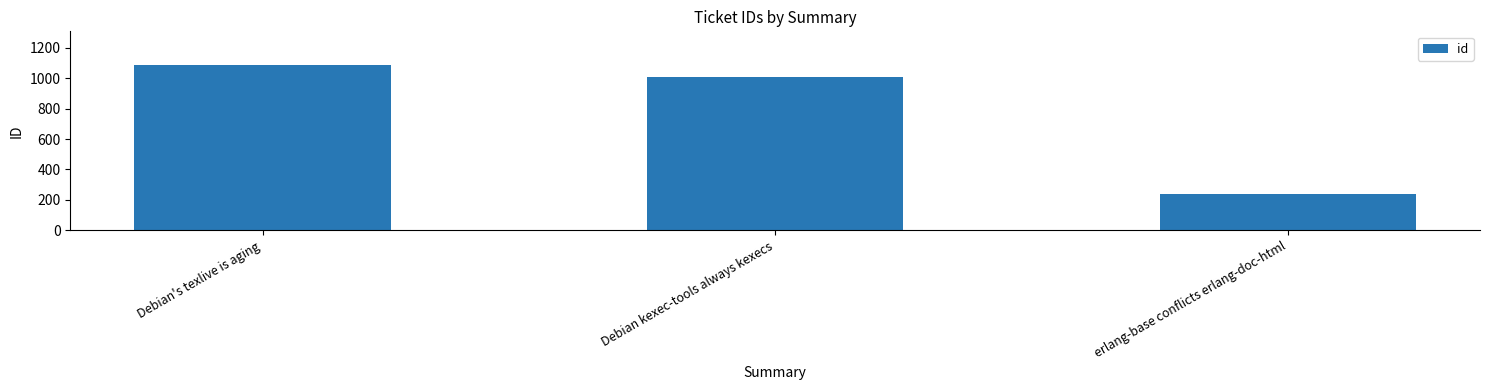

Which has a higher value, Debian kexec-tools always kexecs or erlang-base conflicts erlang-doc-html?

Debian kexec-tools always kexecs